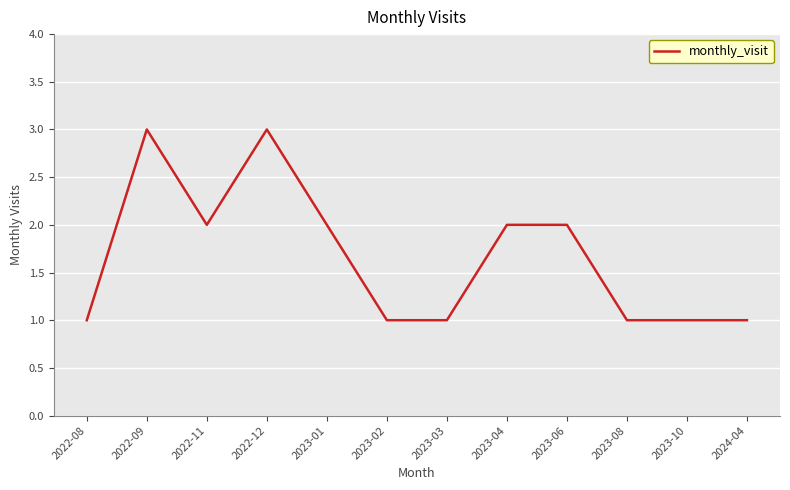

What is the maximum value shown in the chart?

3